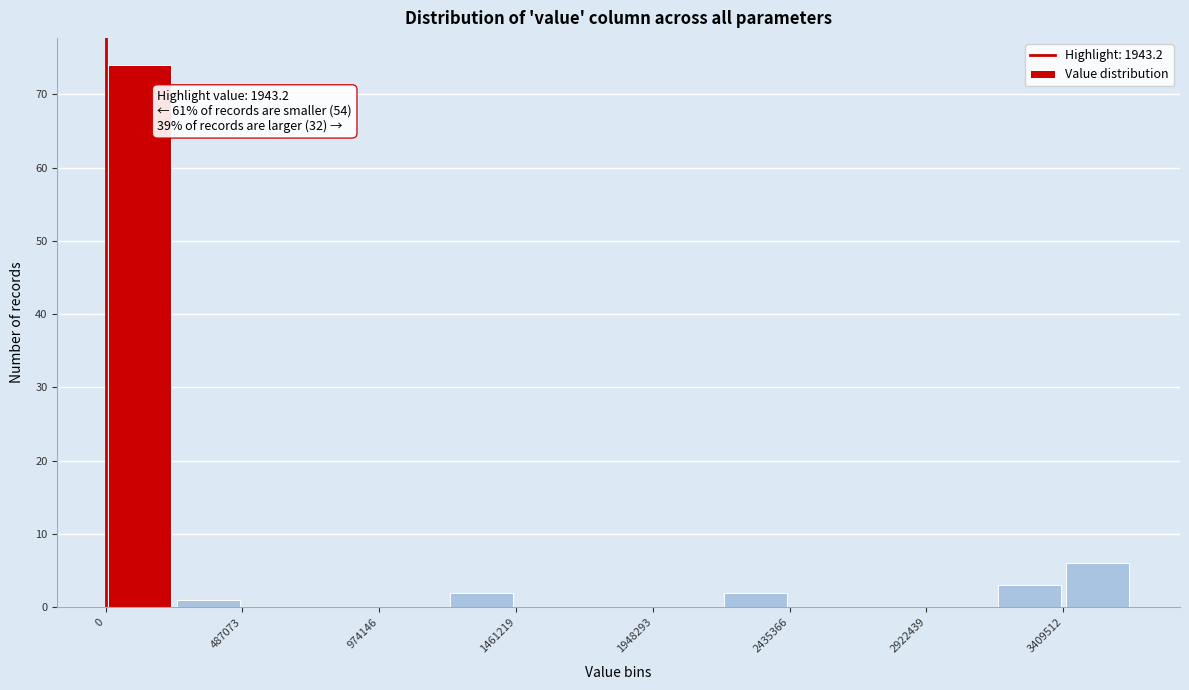

Over which range of the x-axis is the bar tallest?

0 to 250000